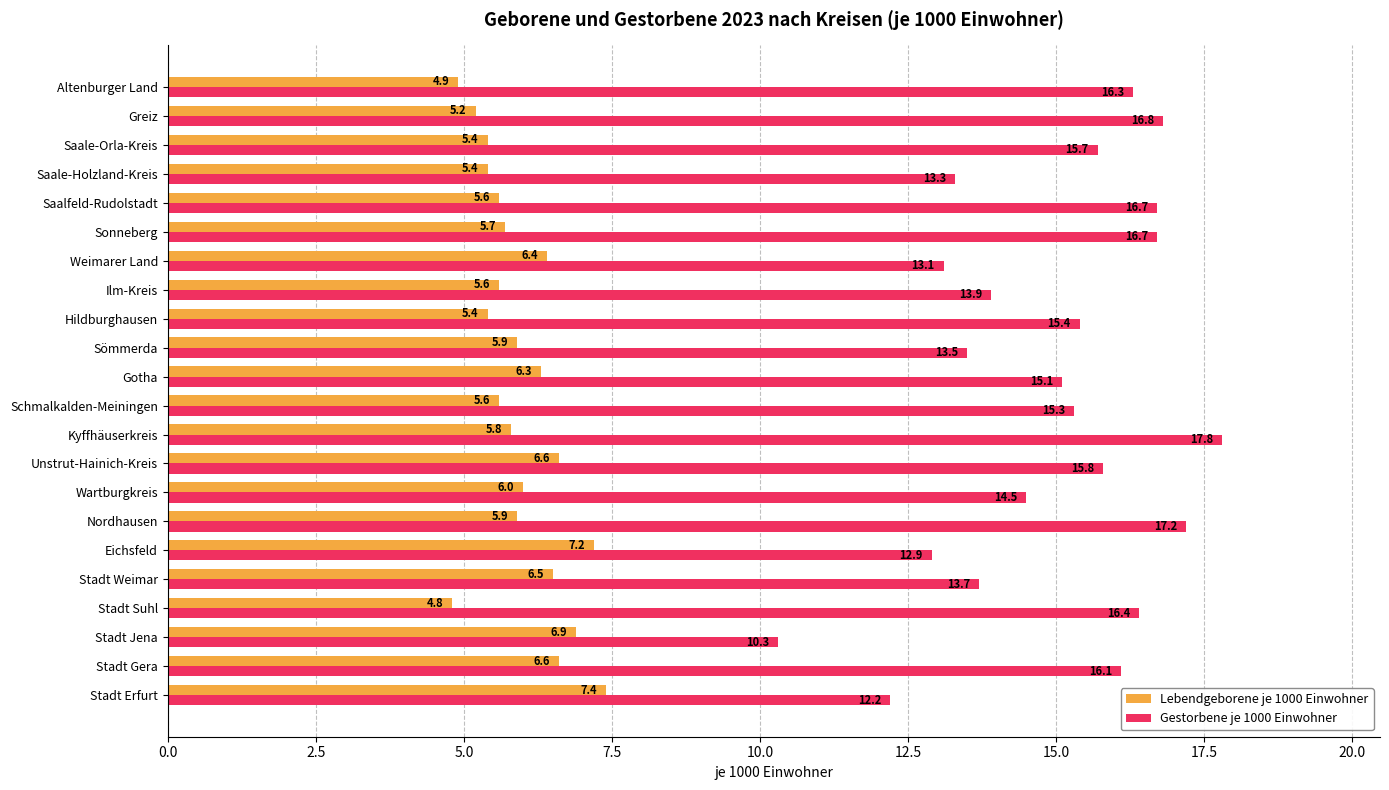

Rank the series by their maximum value, from lowest to highest.

Lebendgeborene je 1000 Einwohner, Gestorbene je 1000 Einwohner